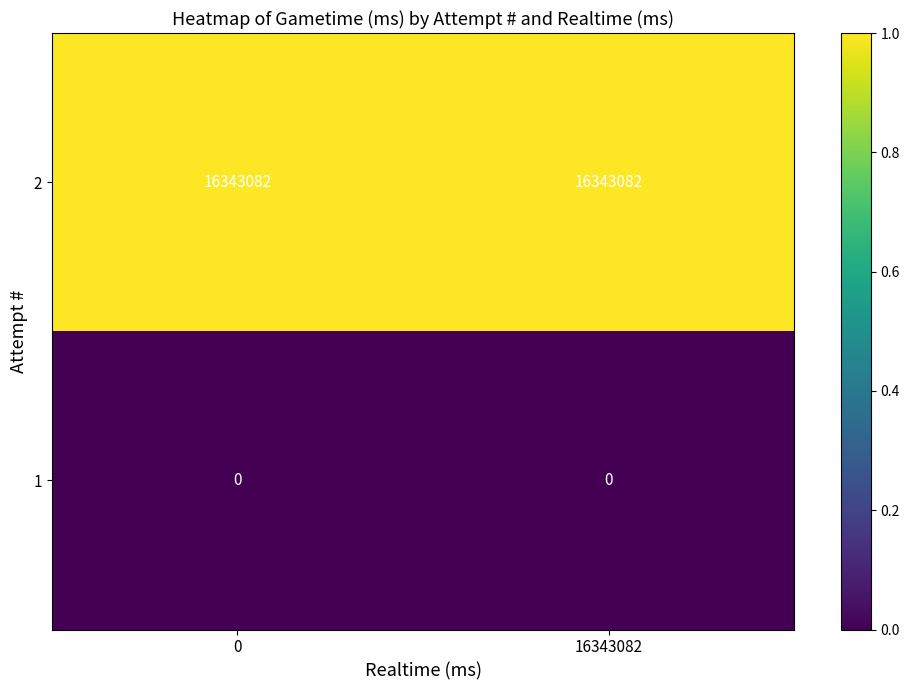

What is the sum of the 2 values at 0 and 16343082?

32686164